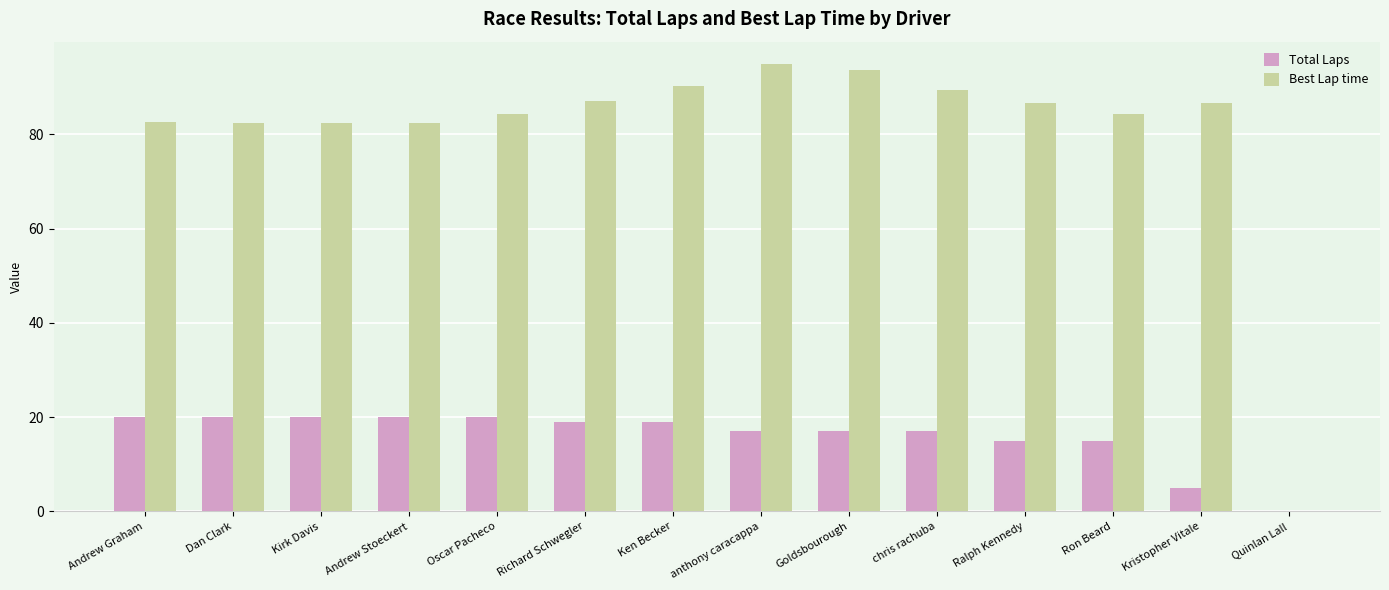

Which series has the largest total across all categories?

Best Lap time